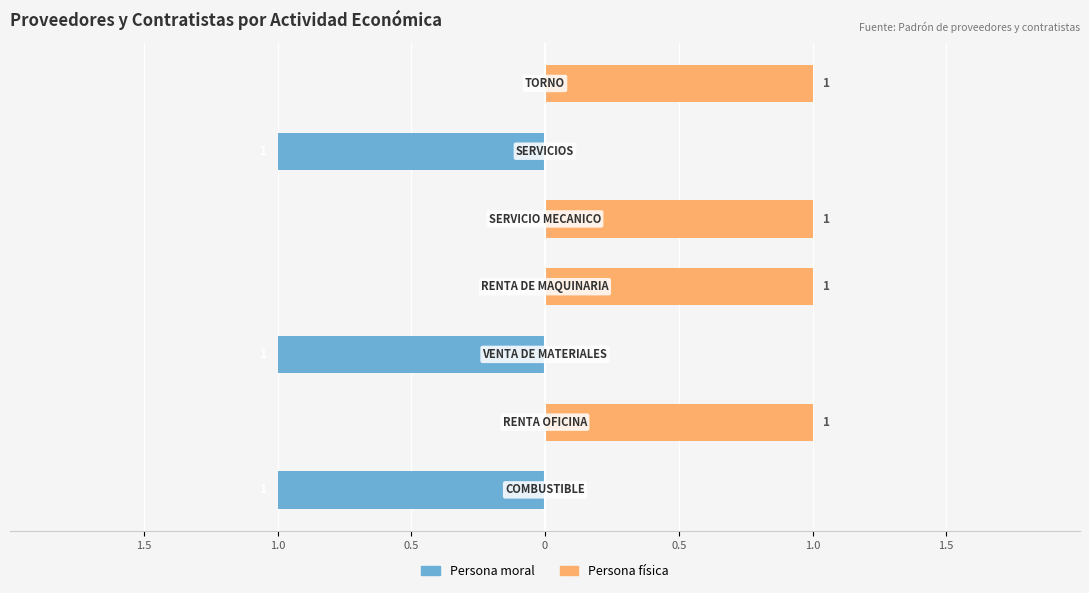

What is the sum of the Persona moral values at 1.0 and 1.0?

-1